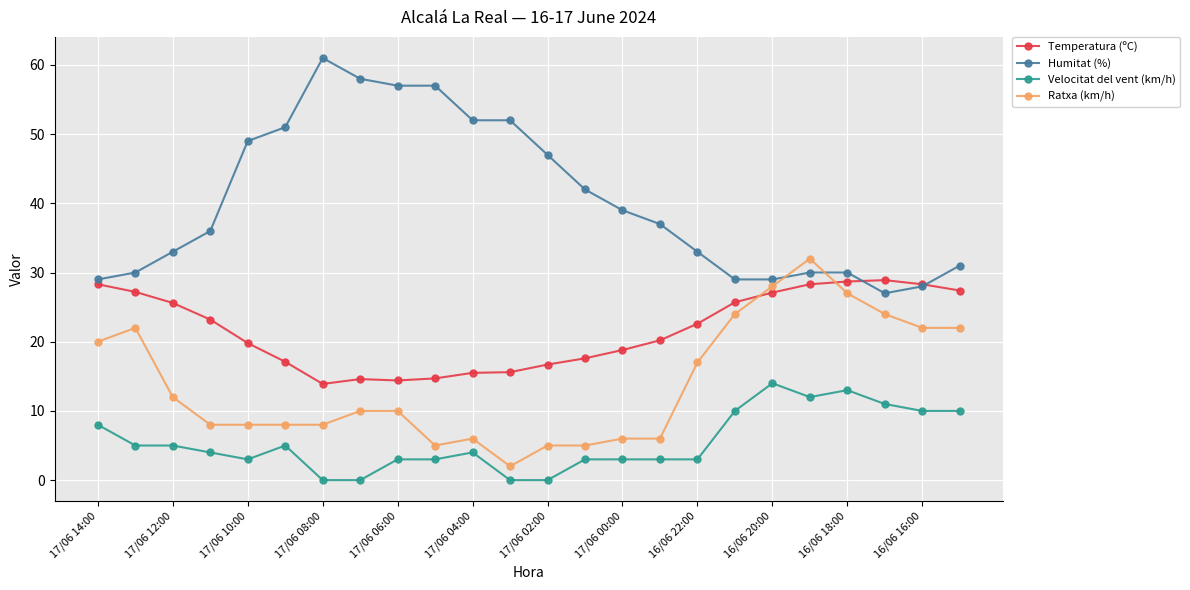

At how many categories does at least one series exceed 9?

24